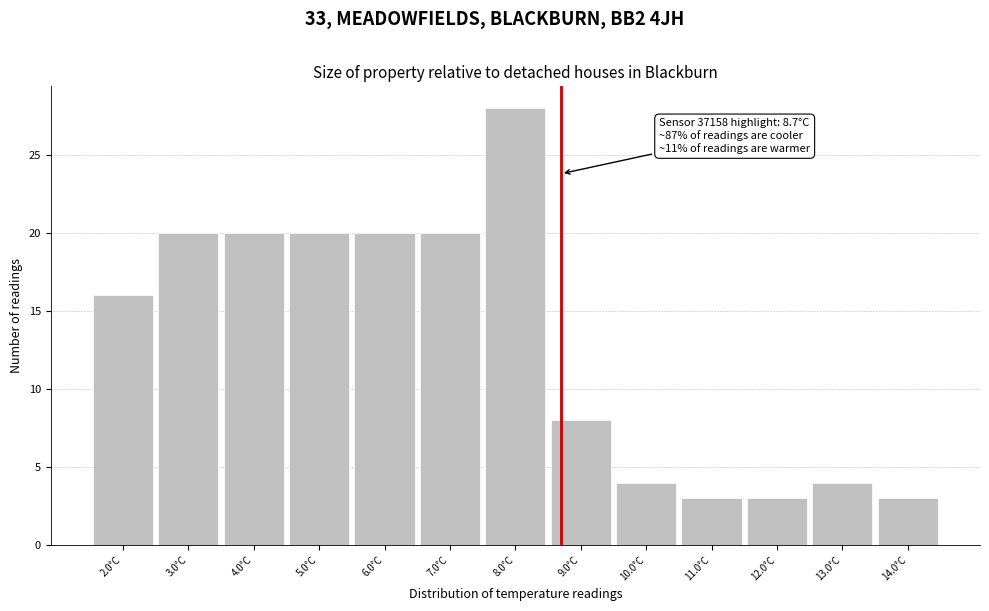

Which range on the x-axis has the tallest bar?

7.5 to 8.5